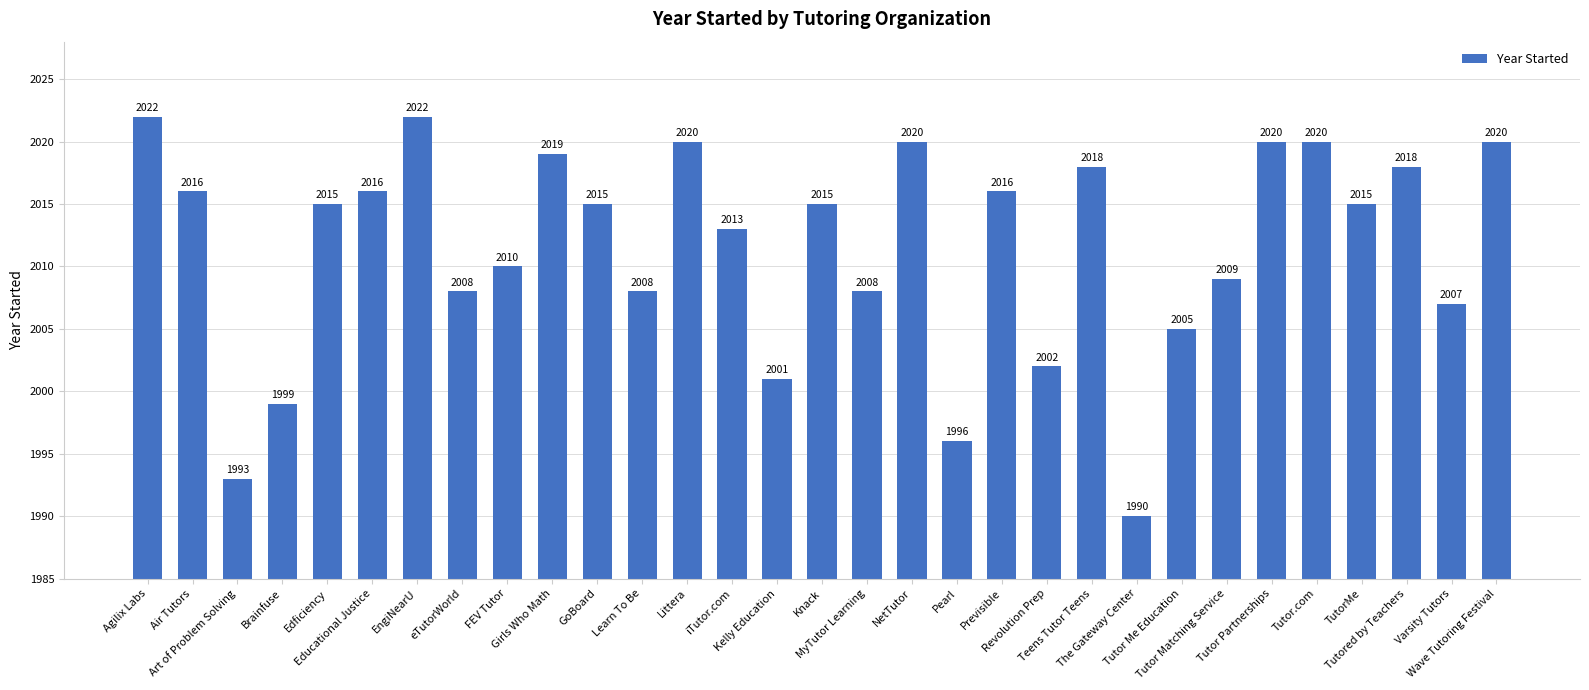

Does the chart contain any negative values?

No